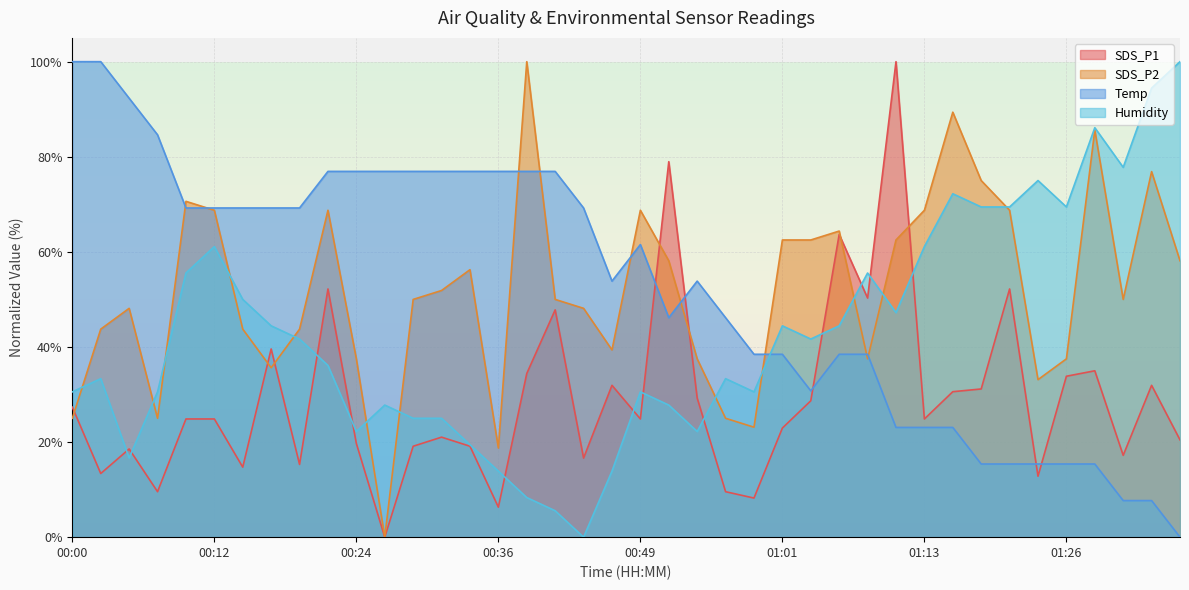

What is the maximum value shown in the chart?

100.0